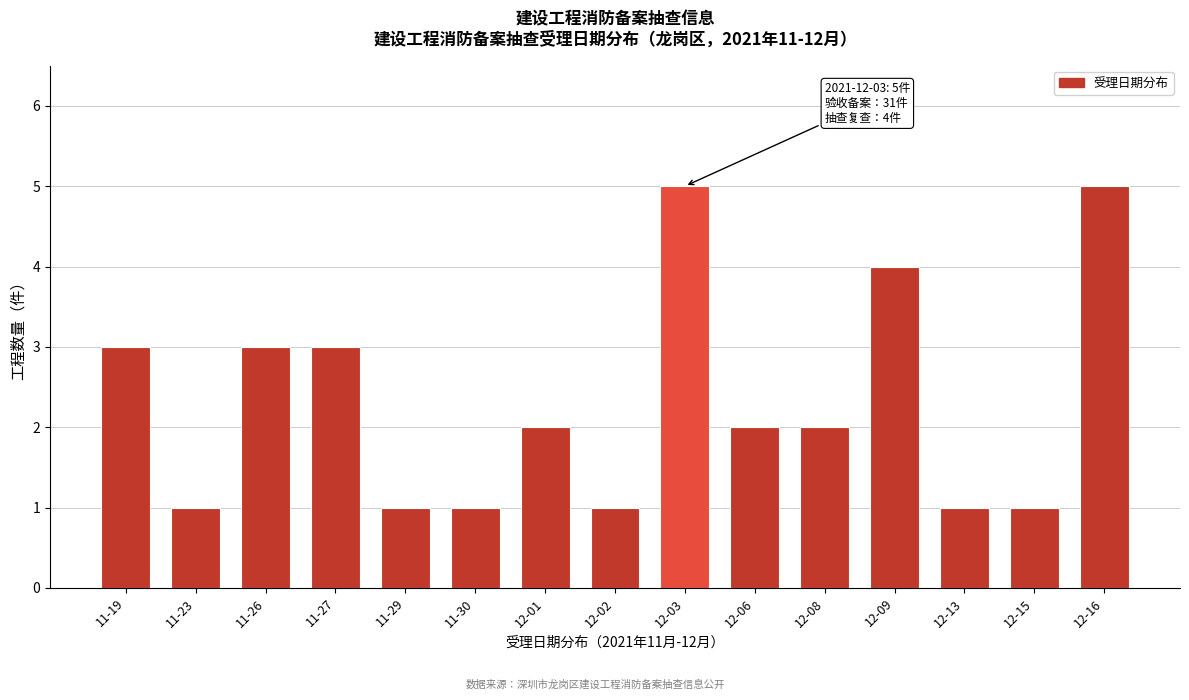

Reading left to right, transcribe all the data shown in this chart.

3	1	3	3	1	1	2	1	5	2	2	4	1	1	5